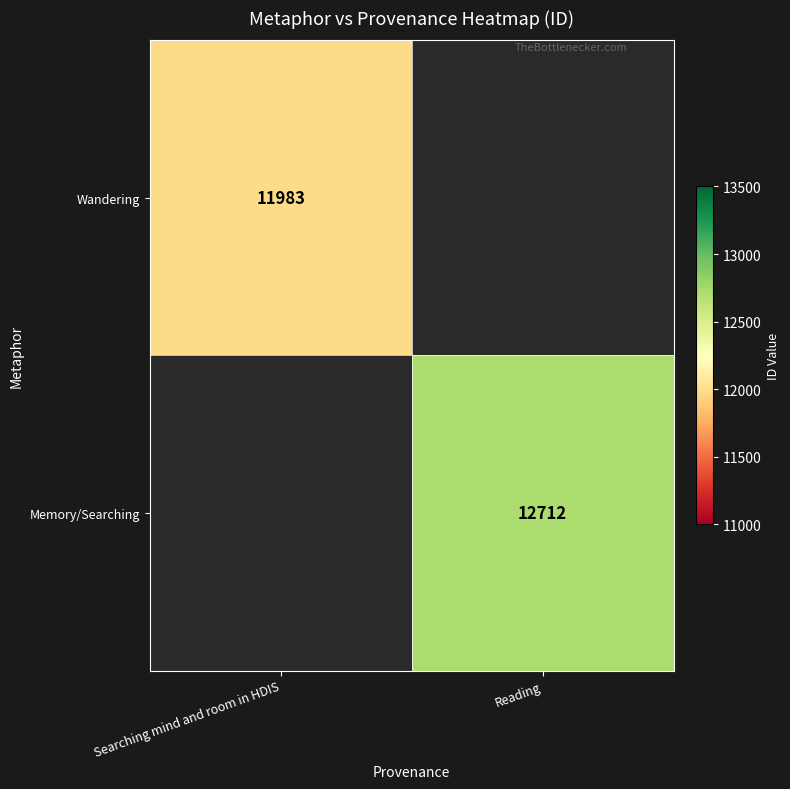

The value of Memory/Searching at Reading is 12712. True or false?

True